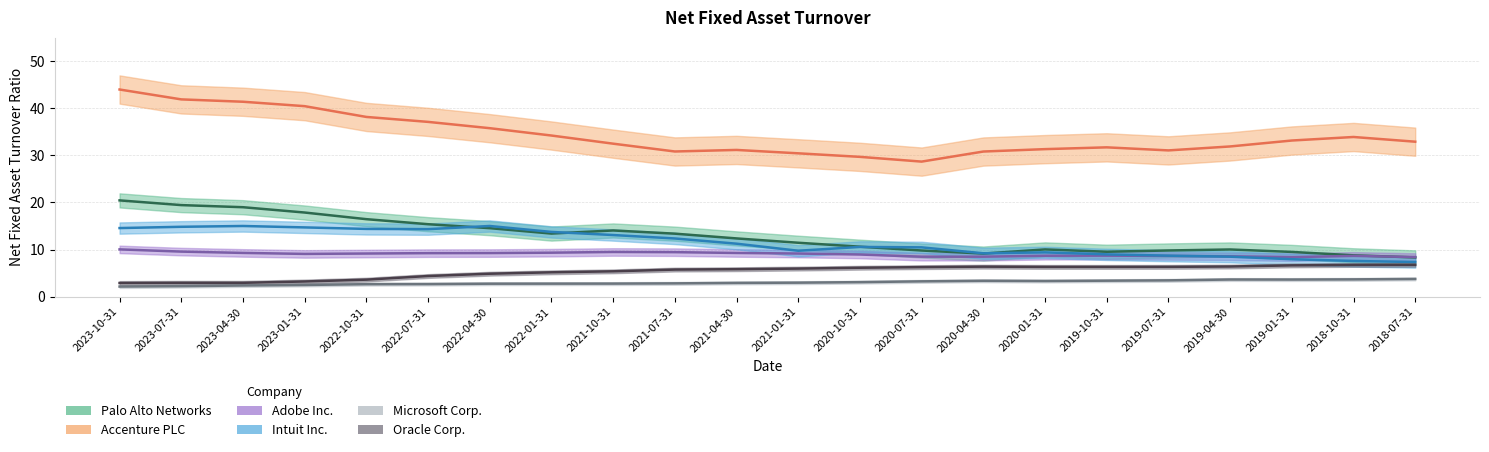

What is the difference between the highest and lowest values at 2022-04-30?

33.0